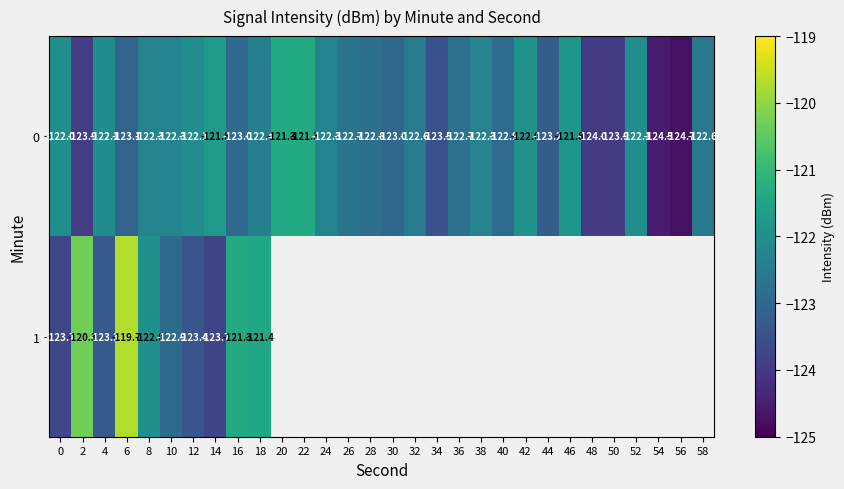

Is the value of 1 at 18 greater than the value of 0 at 48?

Yes